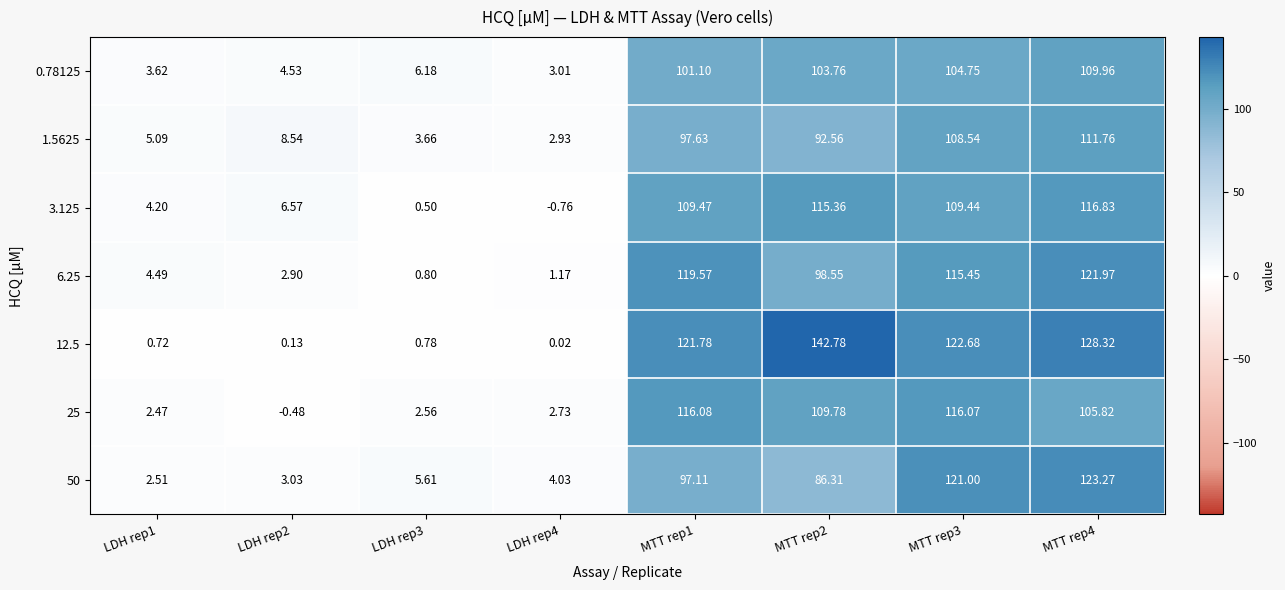

Is the value of 0.78125 at LDH rep4 greater than the value of 50 at LDH rep4?

No